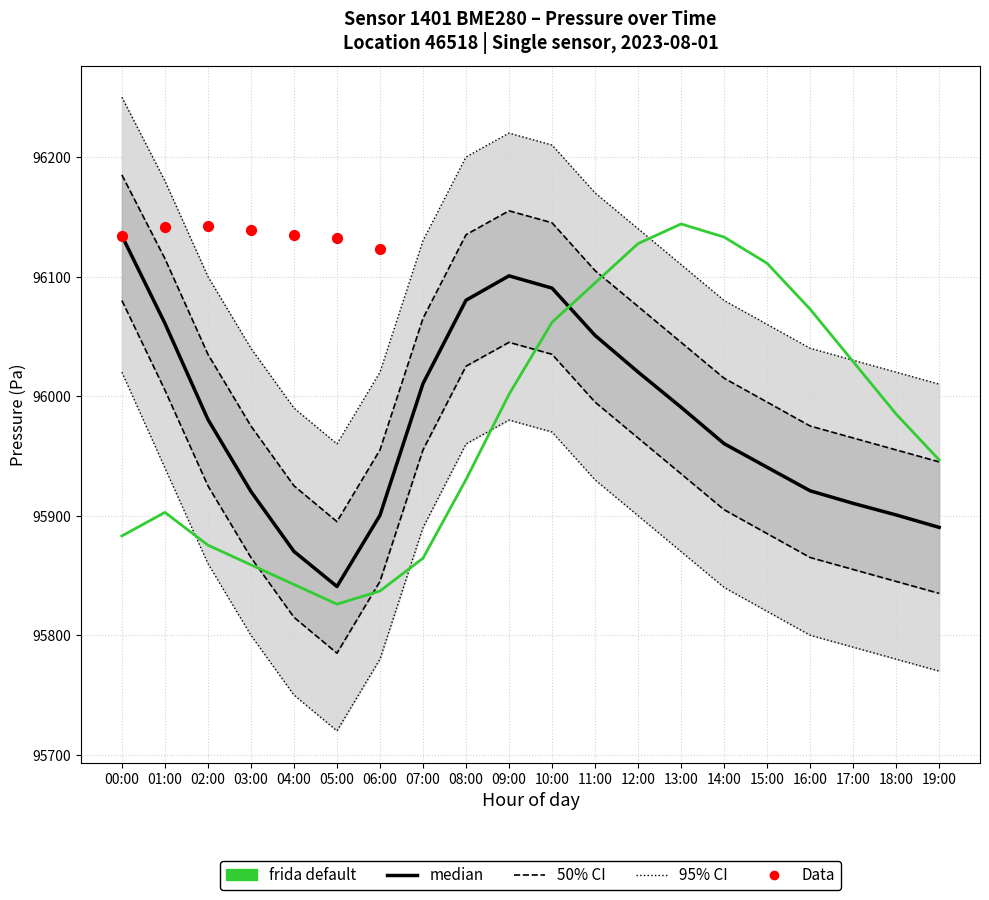

Which series has the largest total across all categories?

pressure_upper_95